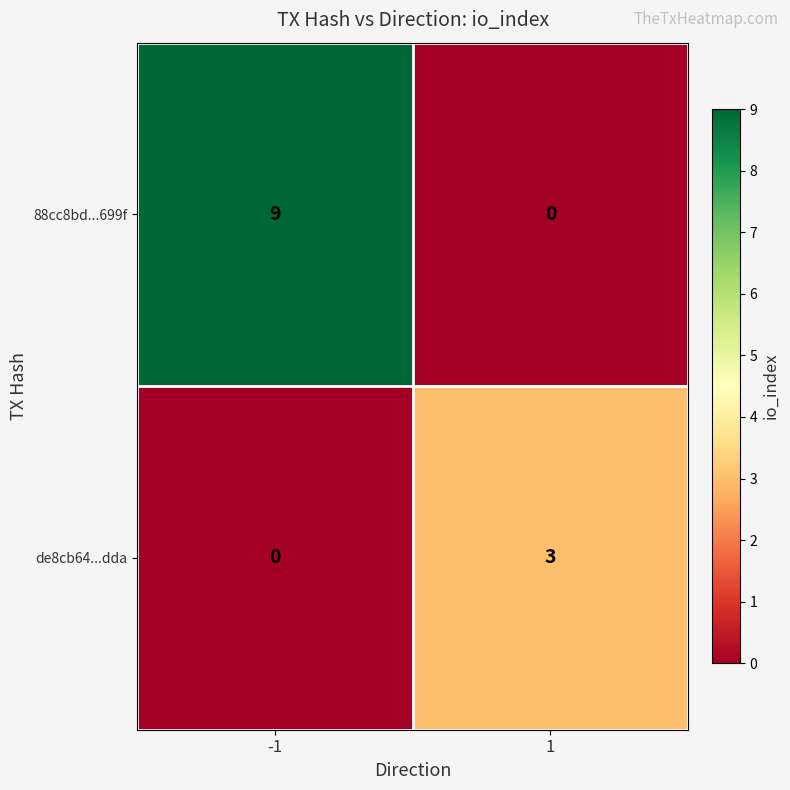

How many positive values does the 88cc8bd...699f series have?

1